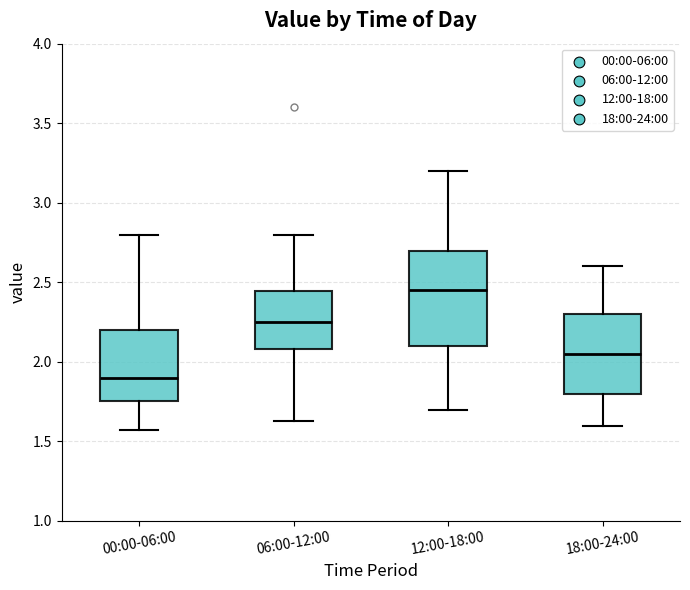

Reading left to right, read every box against the y-axis: the position of its median line, the range the box covers, and the ends of its whiskers. The values are not printed on the chart, so give them approximately, as read against the axis.

00:00-06:00: median 1.90, box 1.75 to 2.20, whiskers 1.55 to 2.80
06:00-12:00: median 2.25, box 2.10 to 2.45, whiskers 1.65 to 2.80
12:00-18:00: median 2.45, box 2.10 to 2.70, whiskers 1.70 to 3.20
18:00-24:00: median 2.05, box 1.80 to 2.30, whiskers 1.60 to 2.60